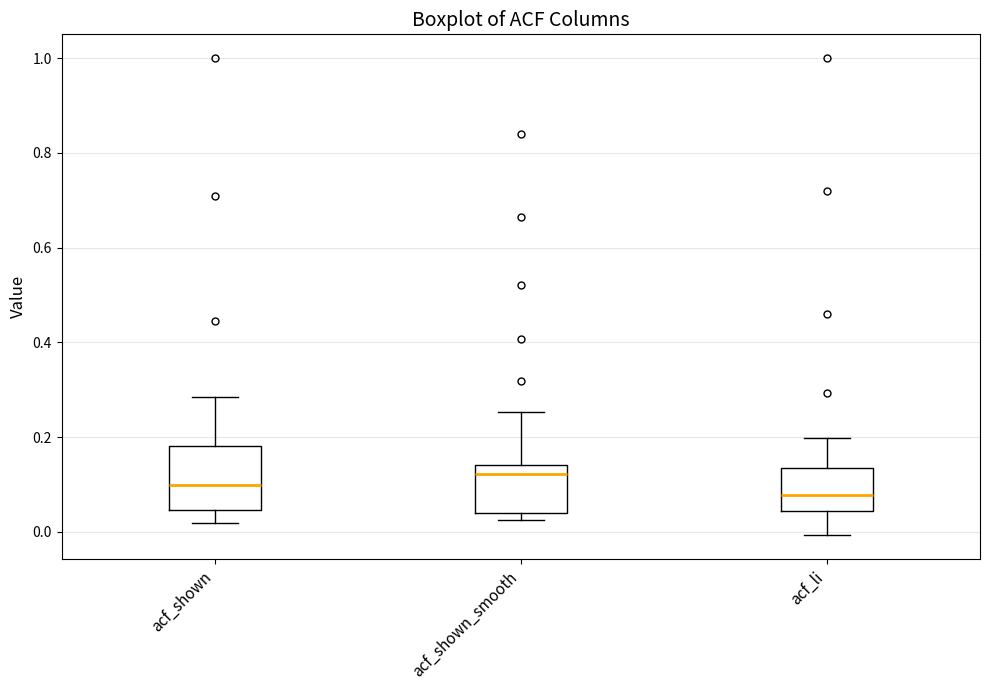

Which box's median line is the lowest?

acf_li